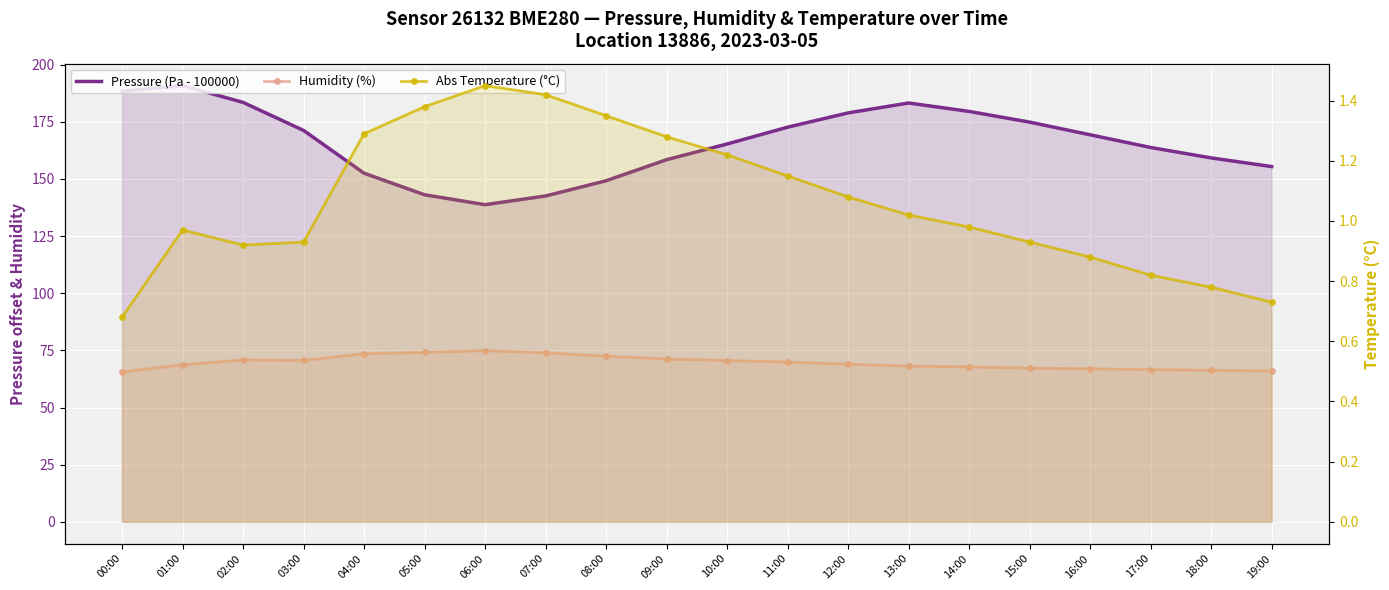

At which label does Abs Temperature (°C) first exceed 1?

04:00